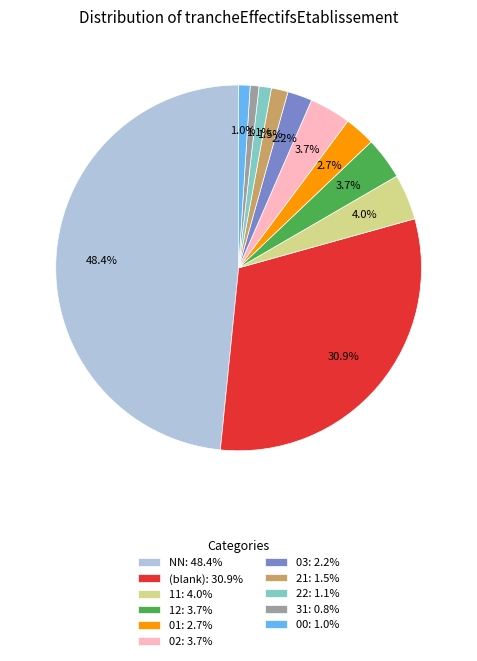

Is 12: 3.7% the majority of the pie?

No